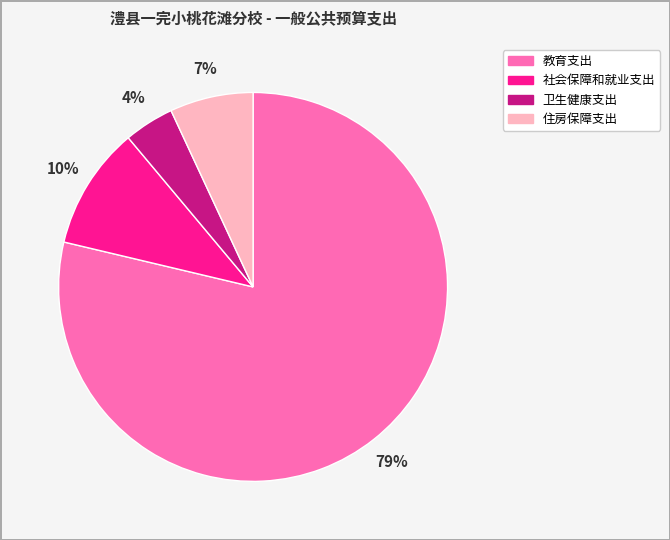

To the nearest percent, what percentage of the pie is 教育支出?

79%